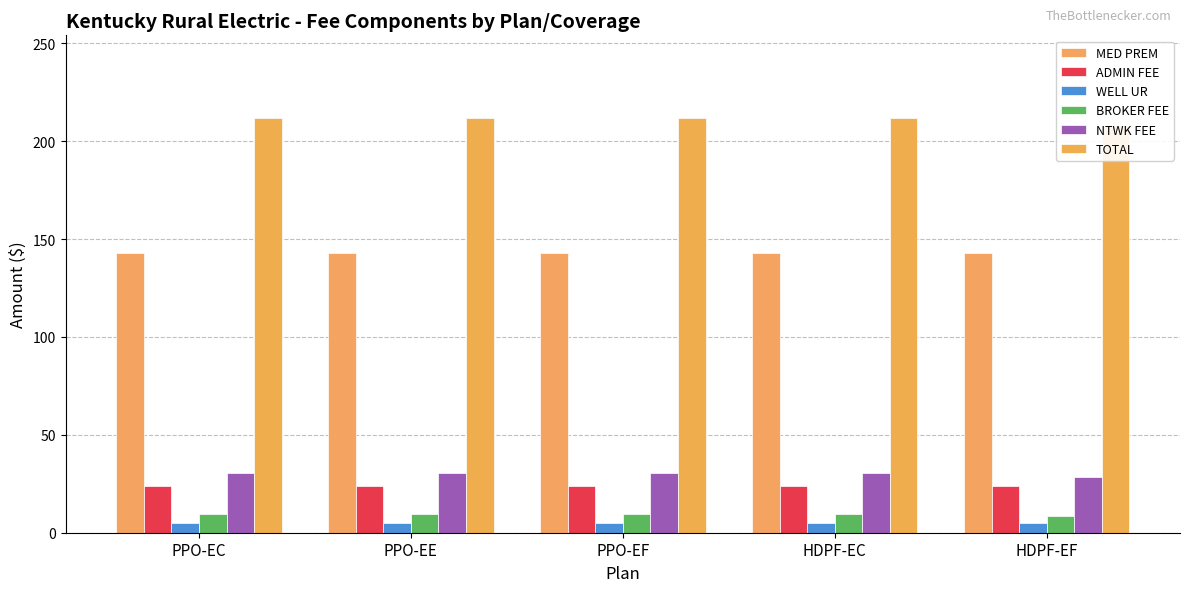

True or false: TOTAL has a value of 352.1 at PPO-EF.

False